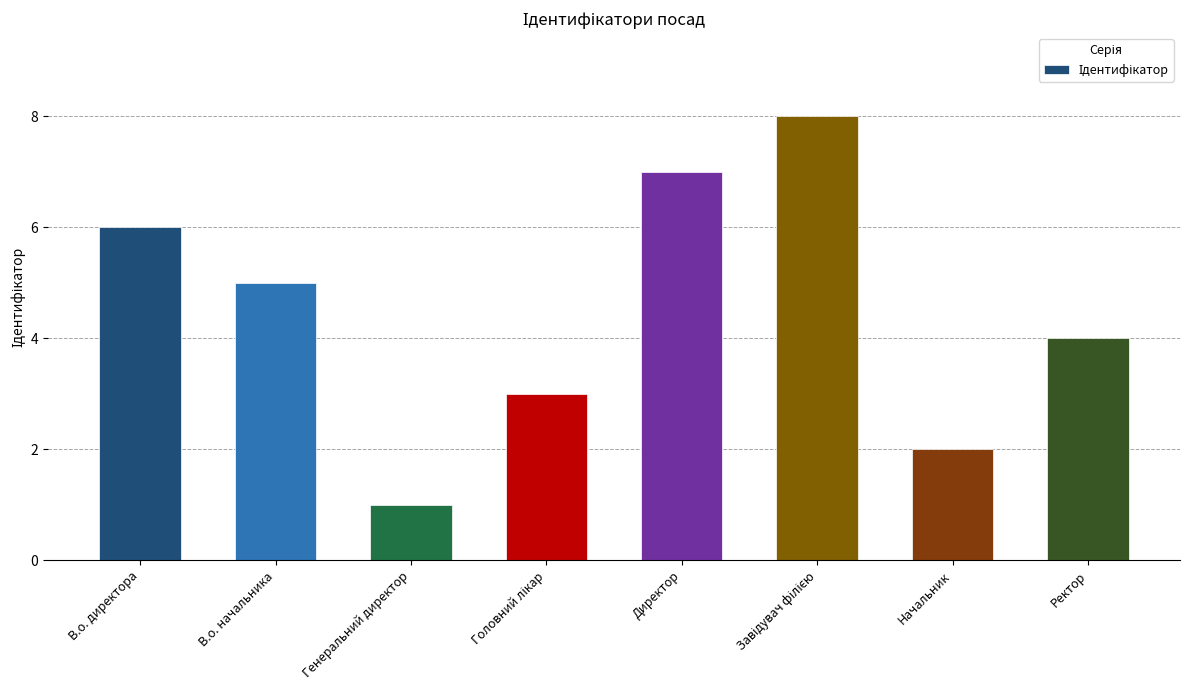

What is the sum of all values?

36